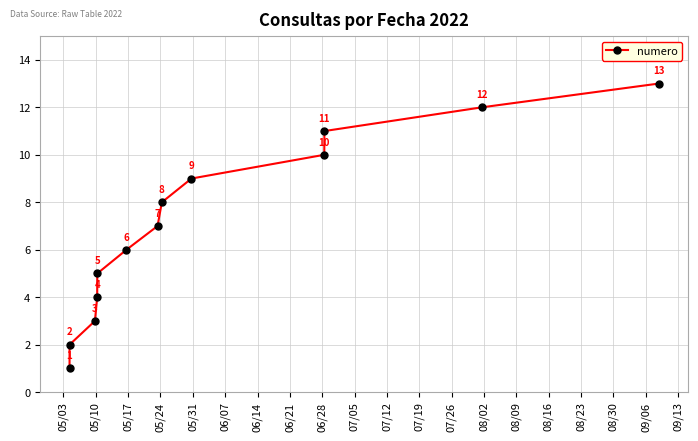

What is the average value?

7